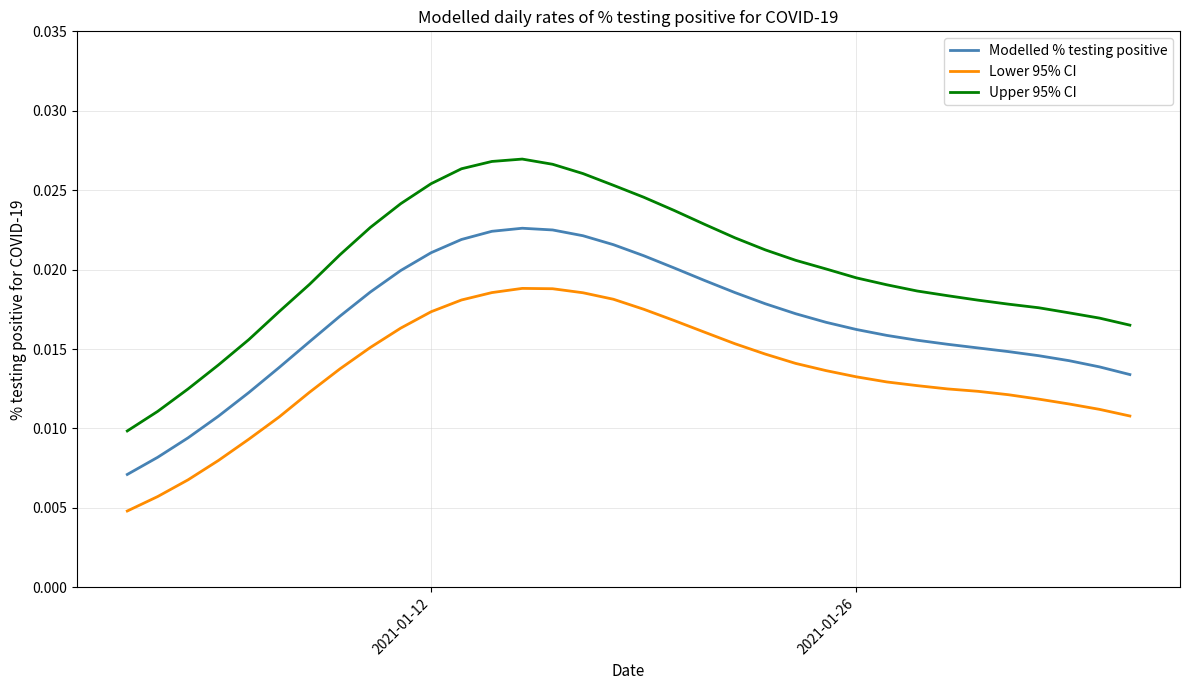

Which series has the largest total across all categories?

Upper 95% CI